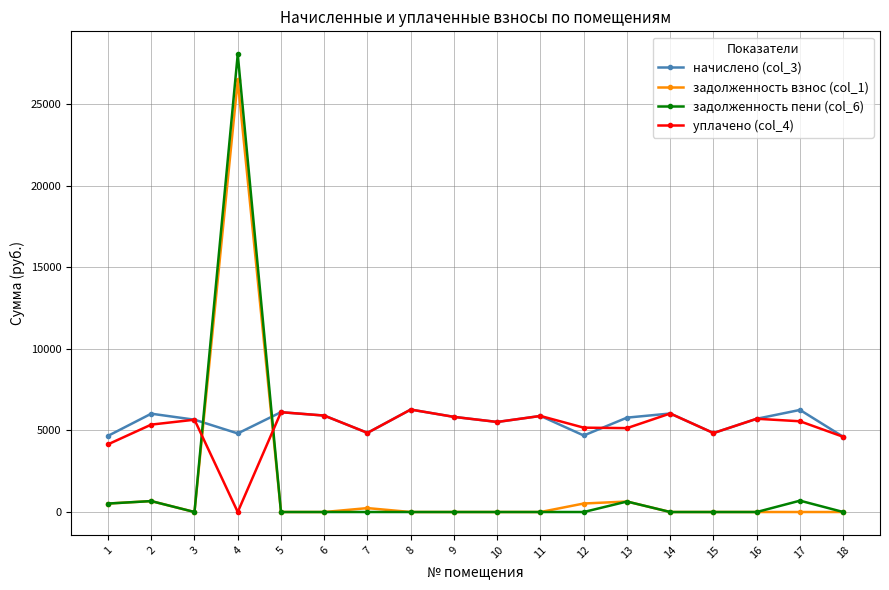

True or false: задолженность взнос (col_1) has more than 0 interior local peaks.

True